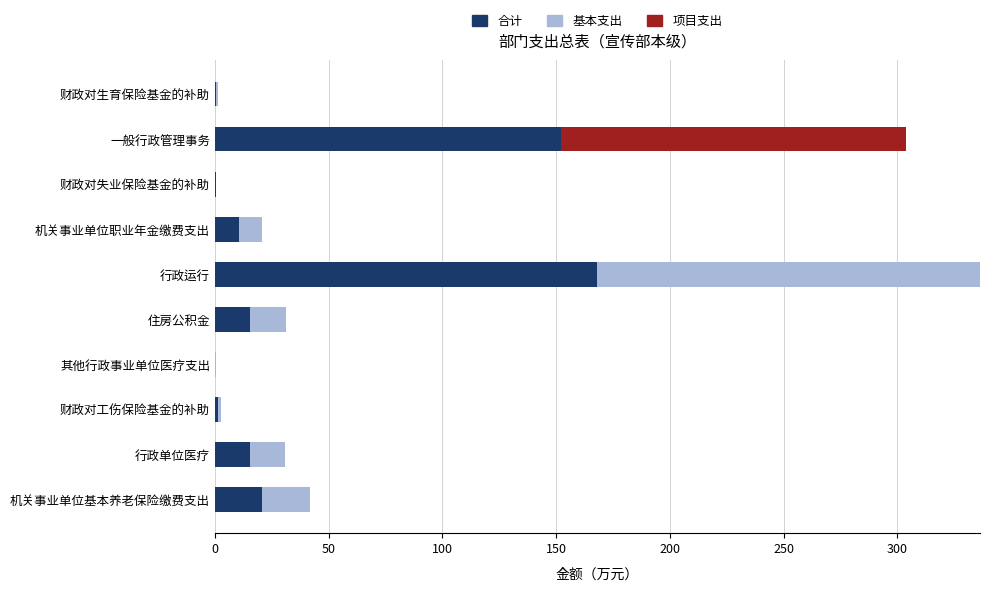

Count the number of data series in this chart.

3